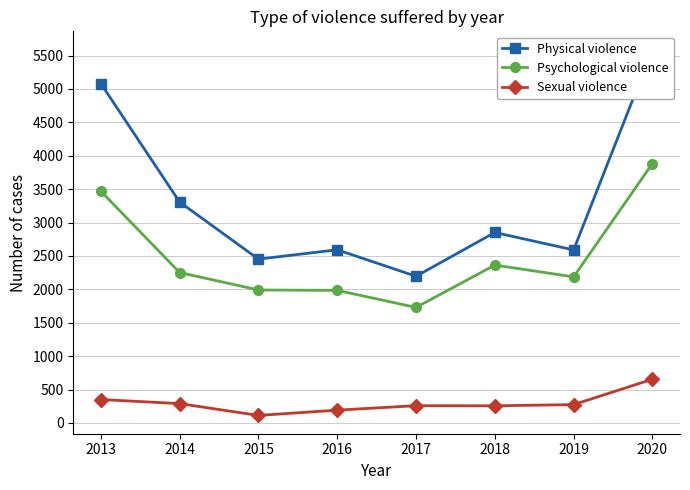

The value of Physical violence at 2018 is 2851. True or false?

True